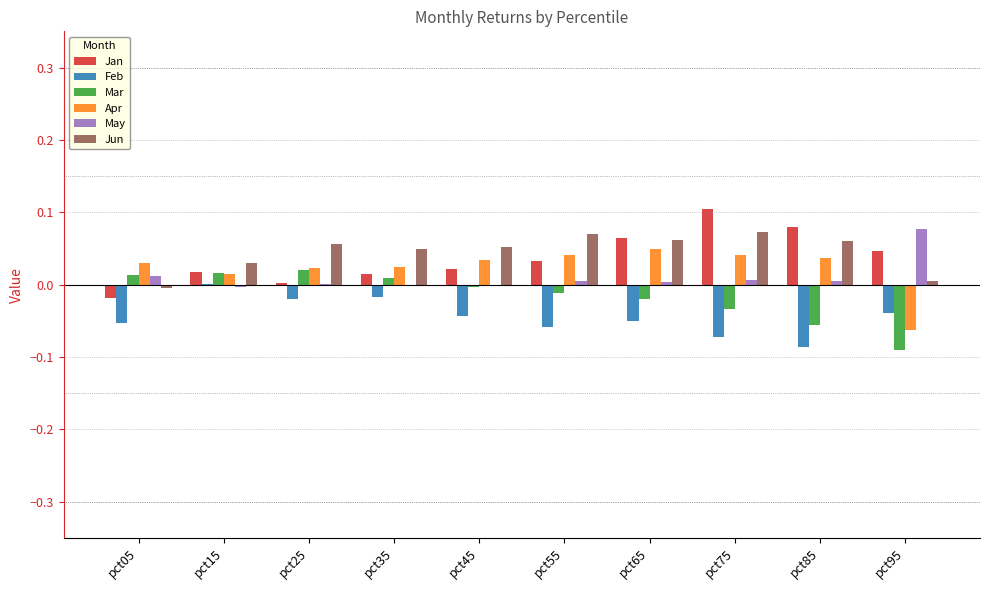

What is the sum of all Jan values?

0.4